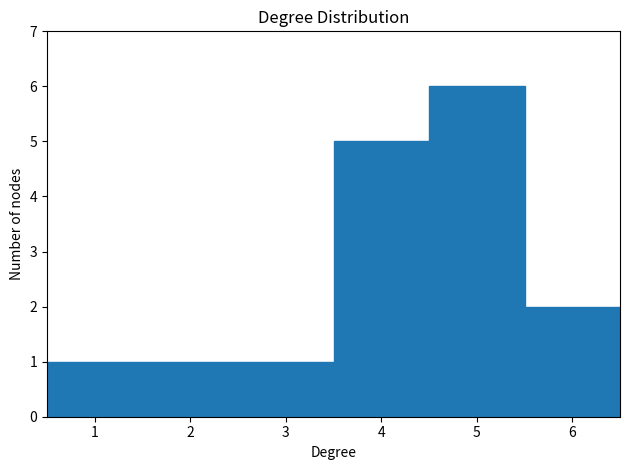

Reading left to right, transcribe this chart: for each bar, give the range it covers on the x-axis and its height. The values are not printed on the chart, so give them approximately, as read against the axis.

0.5 to 1.5: 1
1.5 to 2.5: 1
2.5 to 3.5: 1
3.5 to 4.5: 5
4.5 to 5.5: 6
5.5 to 6.5: 2